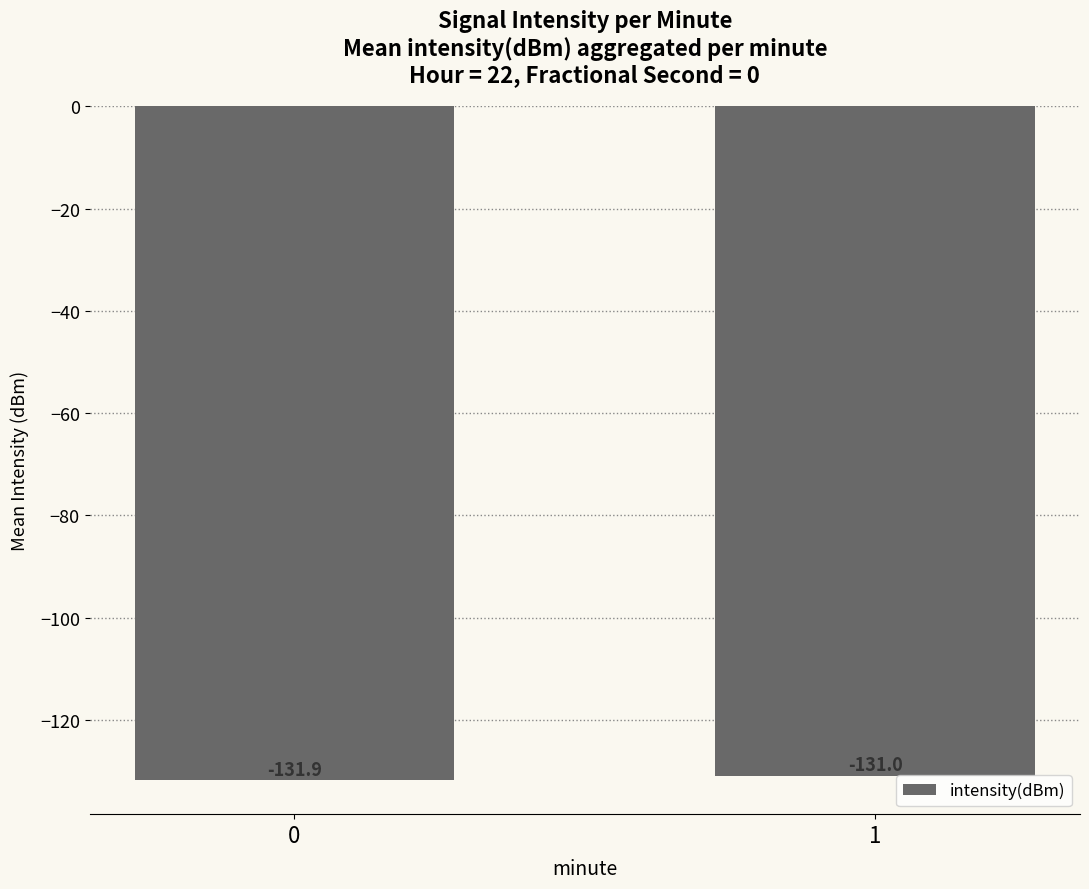

Reading left to right, transcribe all the data shown in this chart.

-131.9	-131.0